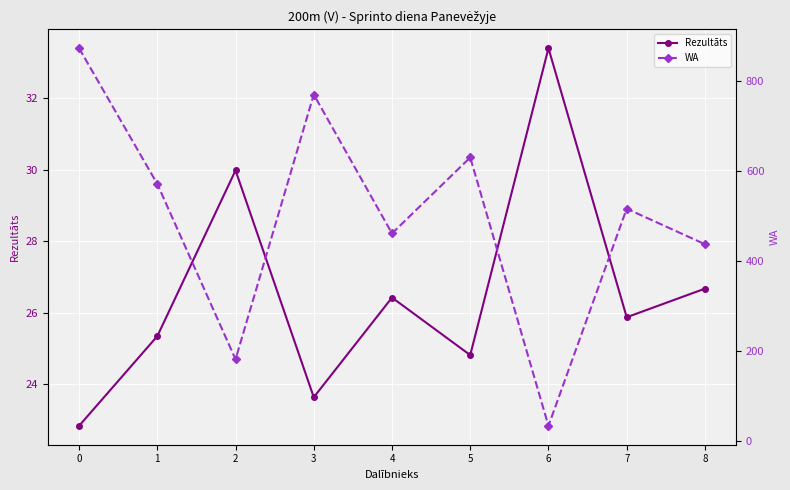

Reading right to left, transcribe all the data shown in this chart.

Rezultāts: 26.7	25.9	33.4	24.8	26.4	23.6	30.0	25.3	22.8
WA: 438.0	517.0	34.0	631.0	462.0	771.0	182.0	572.0	874.0